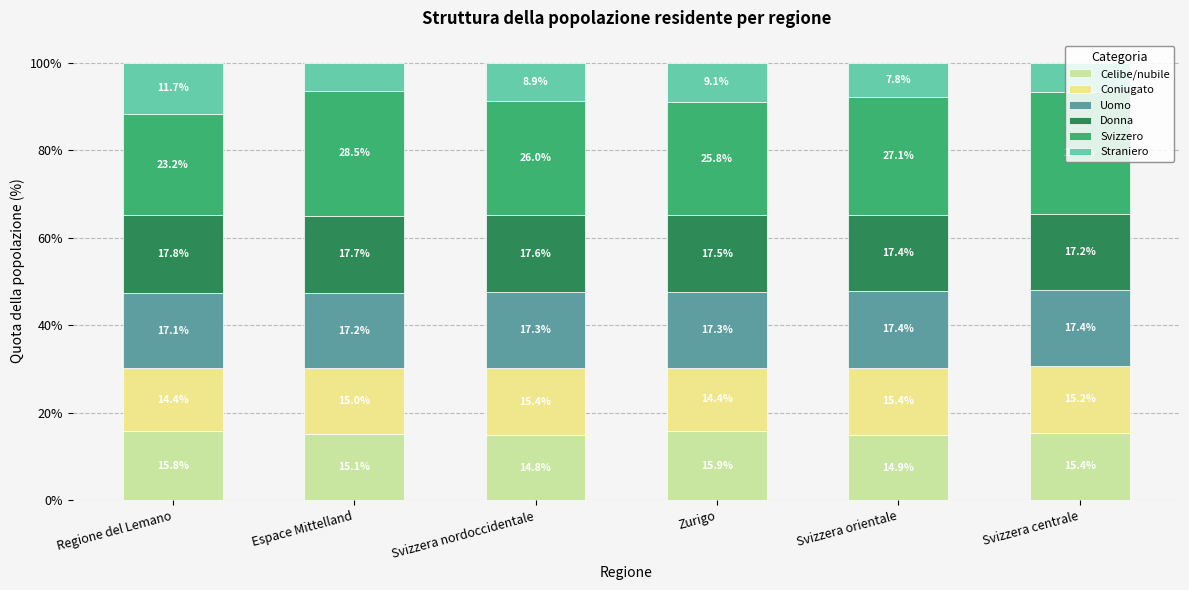

Are the bars grouped side by side (vs. stacked)?

No